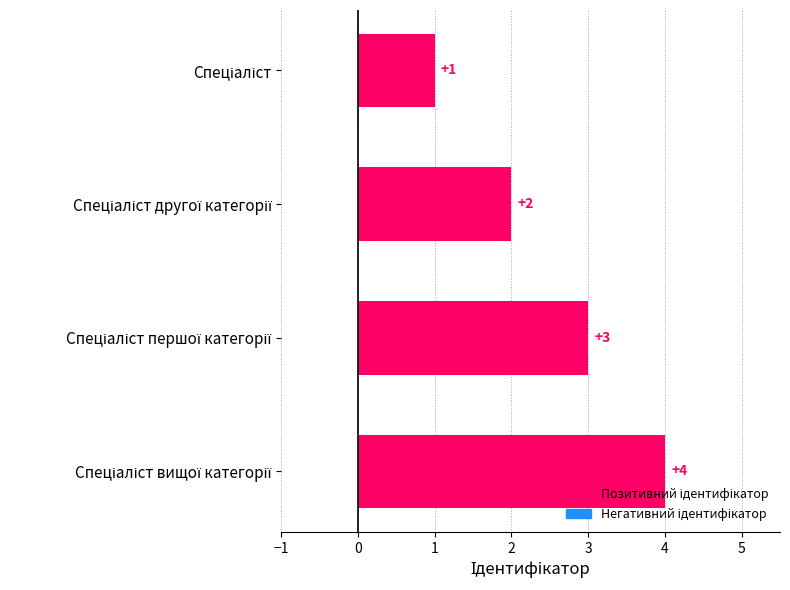

Does the chart contain any negative values?

No